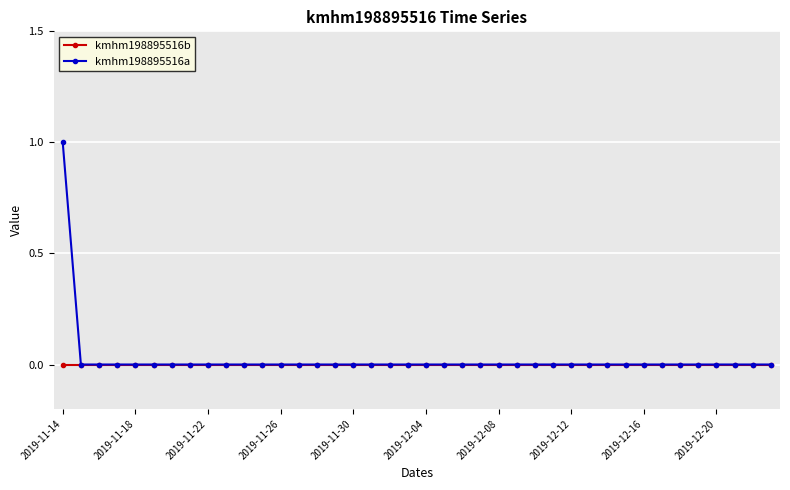

Count the number of categories in the chart.

40